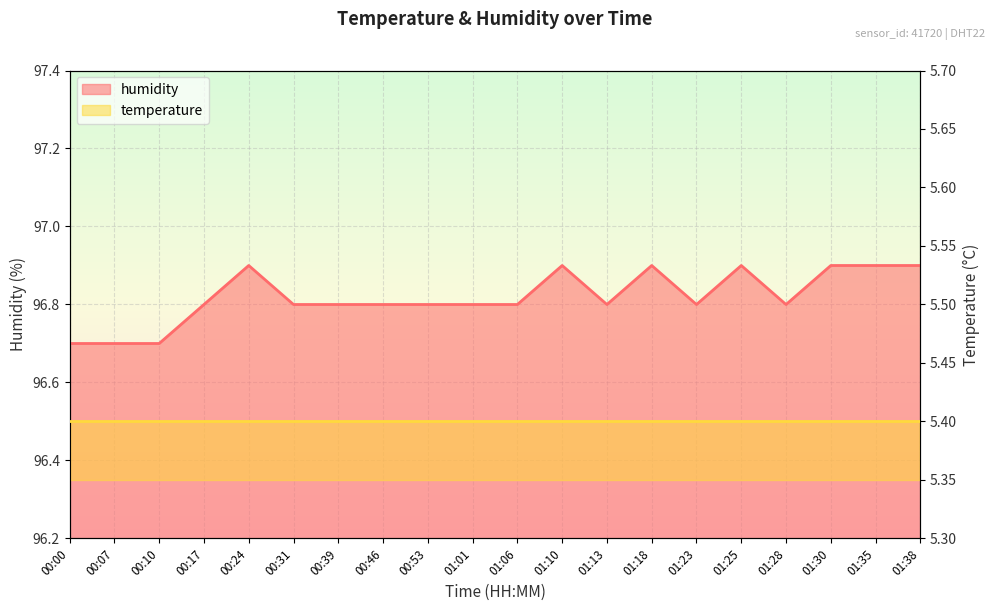

List the labels in order of value, largest first.

00:24, 01:10, 01:18, 01:25, 01:30, 01:35, 01:38, 00:17, 00:31, 00:39, 00:46, 00:53, 01:01, 01:06, 01:13, 01:23, 01:28, 00:00, 00:07, 00:10